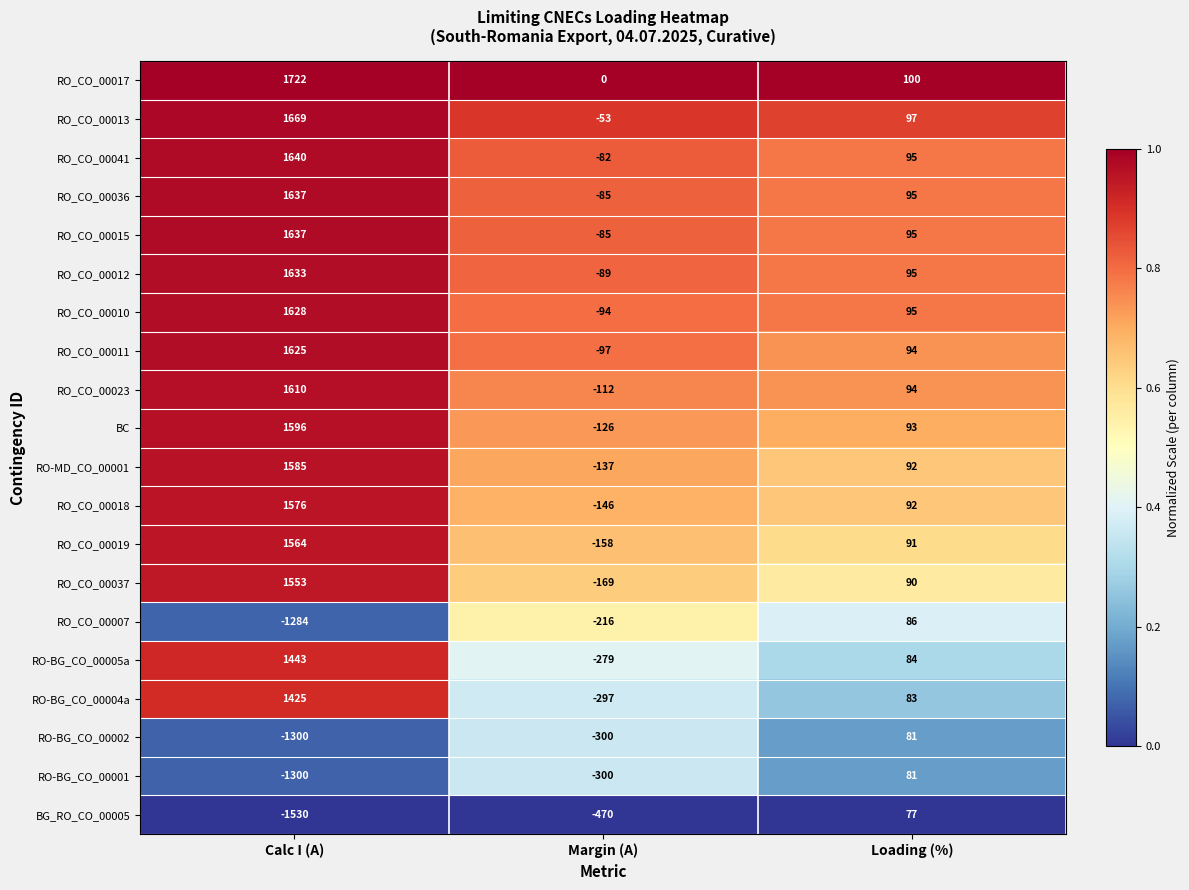

Which category has the highest value across all series?

Calc I (A)